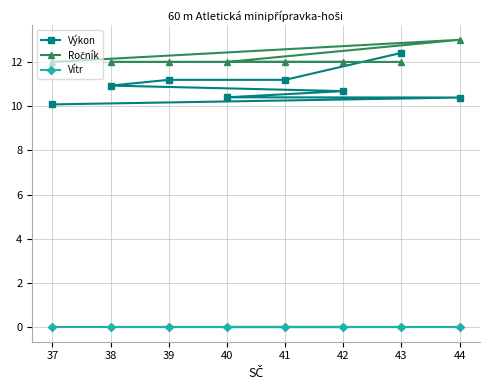

What is the value of the Ročník point at the 7th from the left?

12.0